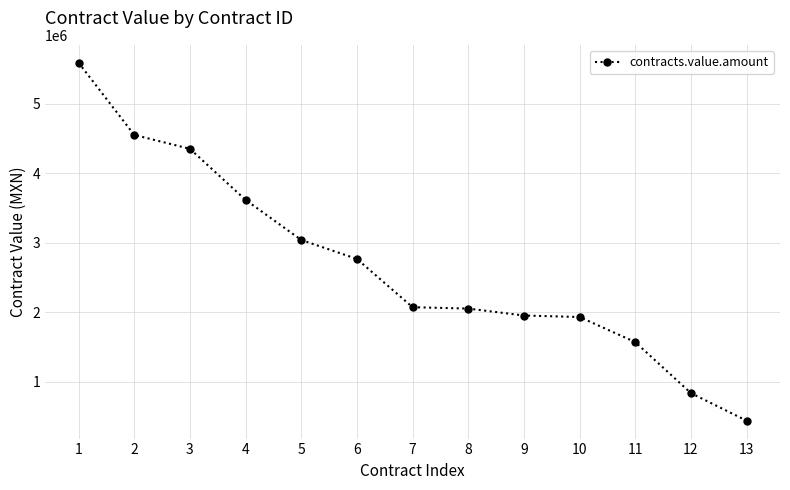

True or false: the data shows 4758815.7 at 4.

False